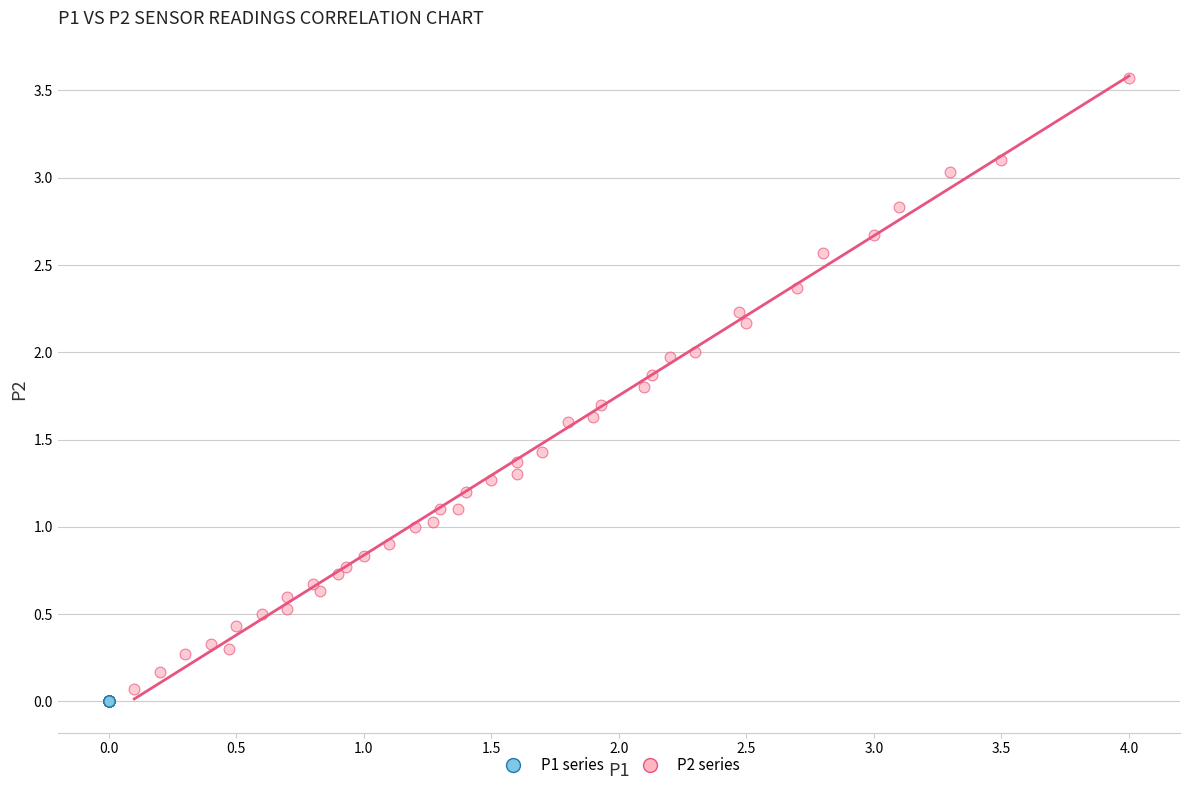

Which series contains the highest Y value?

P2 series